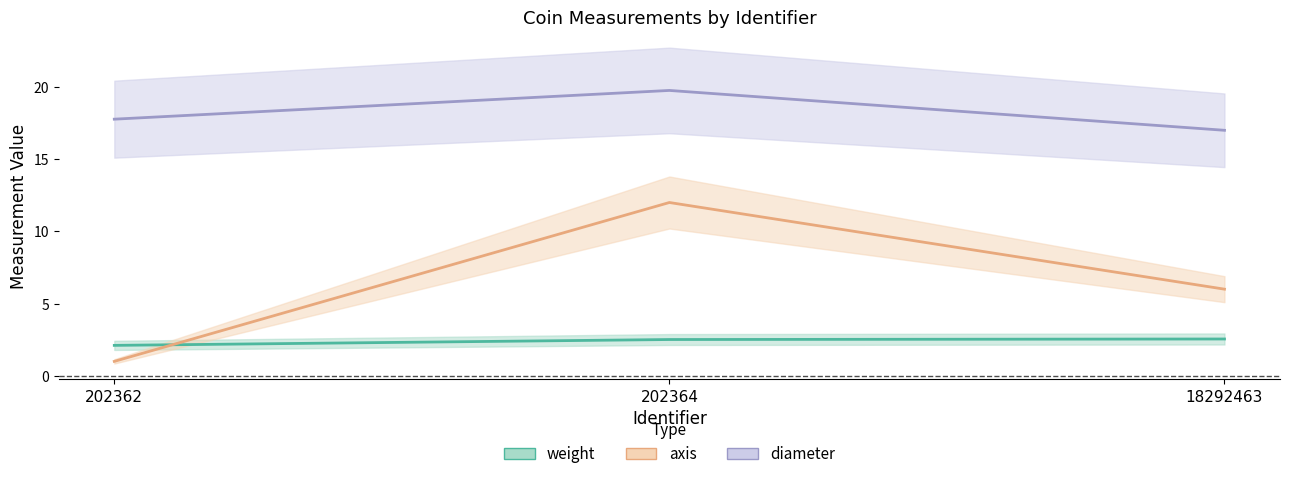

Between 202362 and 18292463, which series saw the biggest shift?

axis